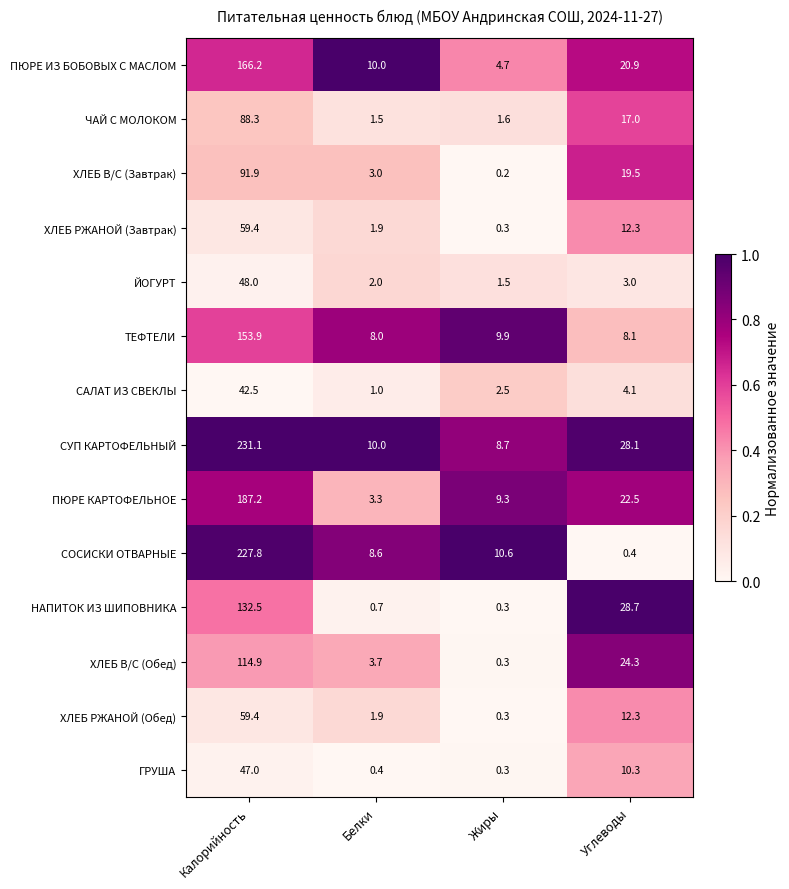

List the labels in order of ПЮРЕ КАРТОФЕЛЬНОЕ value, smallest first.

Белки, Жиры, Углеводы, Калорийность